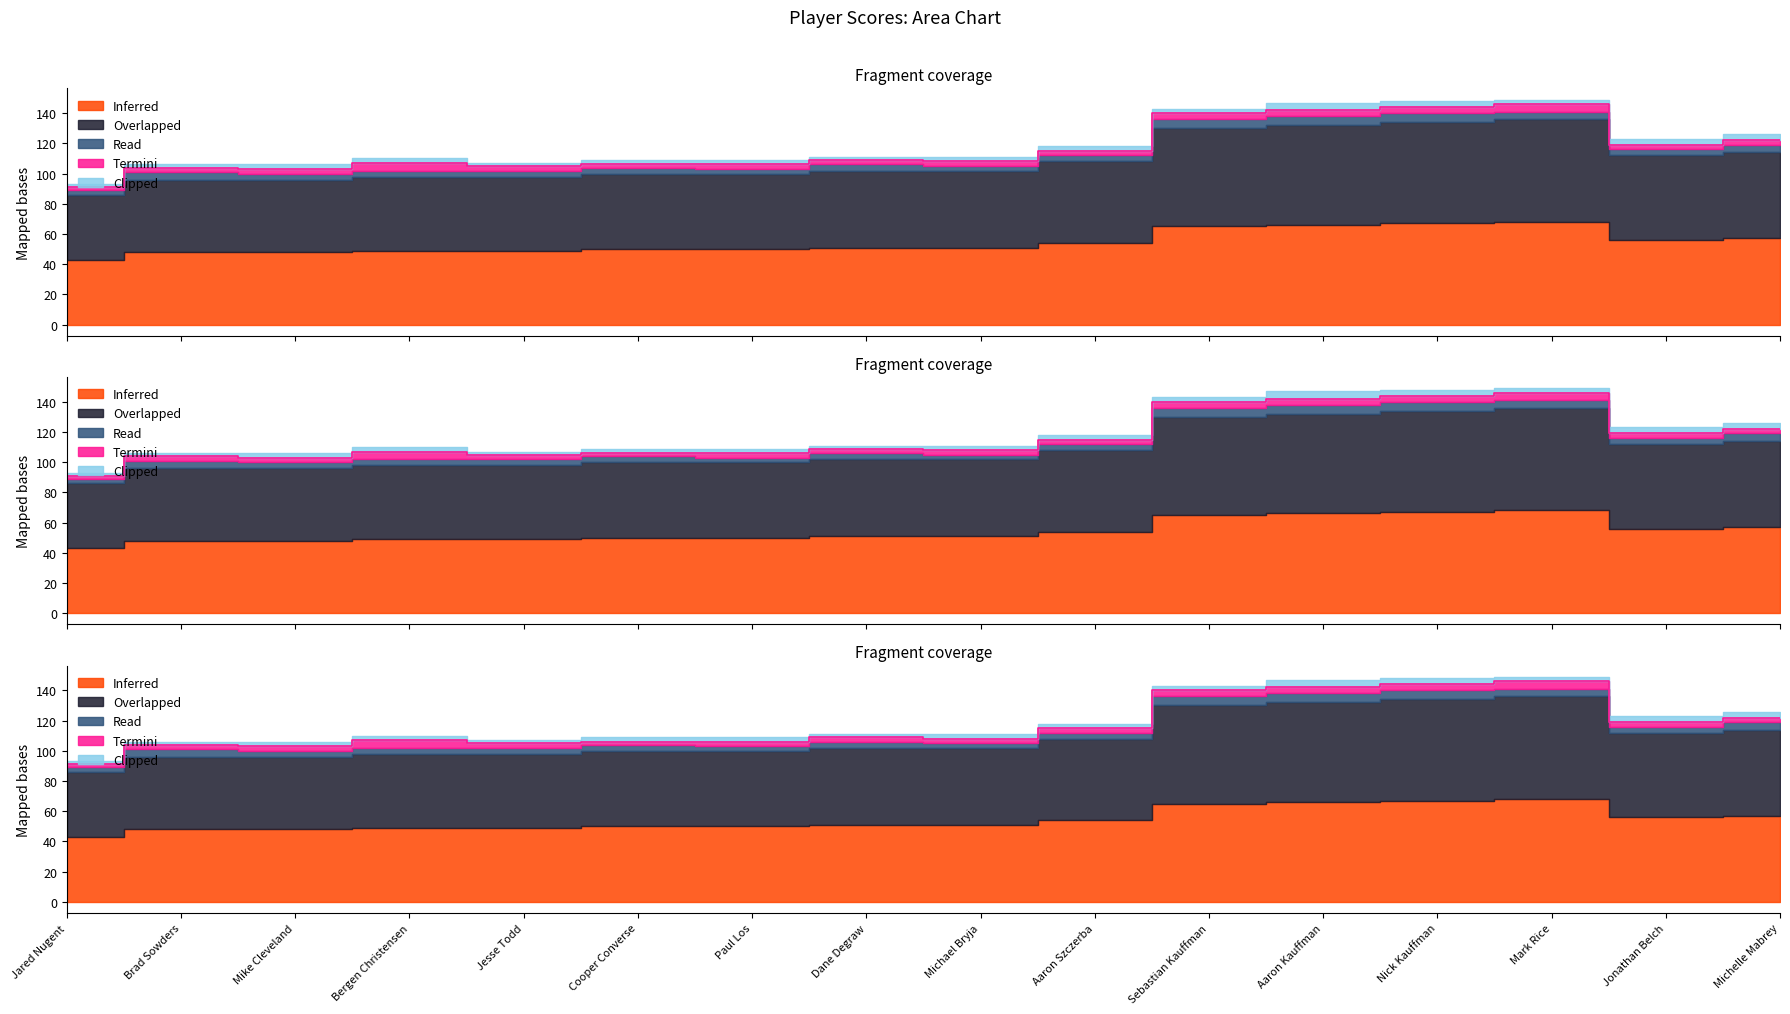

True or false: round_total_score and event_total_score cross at least once.

False